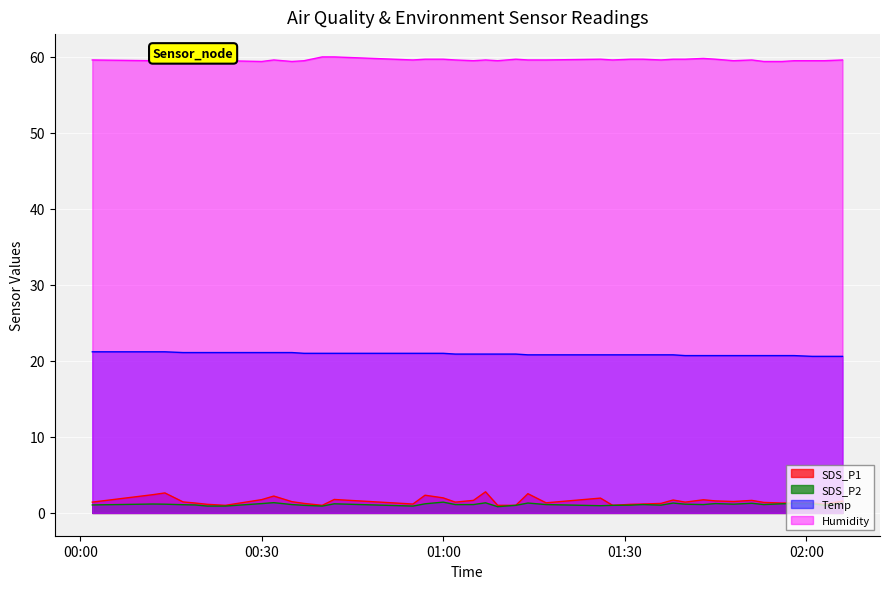

Is it true that SDS_P2 equals 1.1 at 2023/02/18 01:48?

True